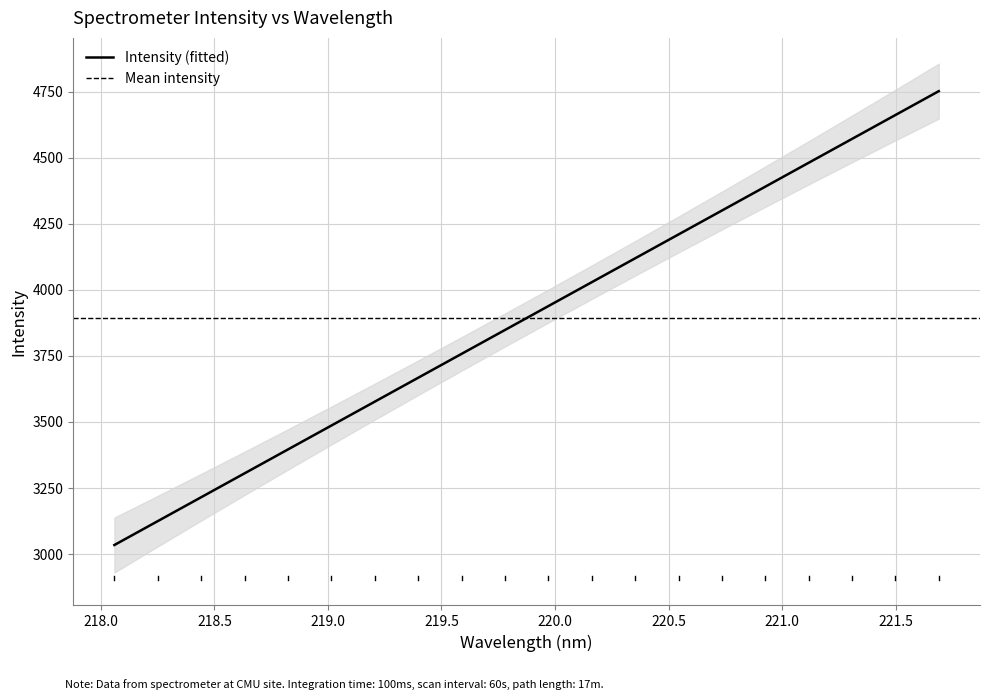

What is the lowest value of the Intensity (fitted) series?

3034.2